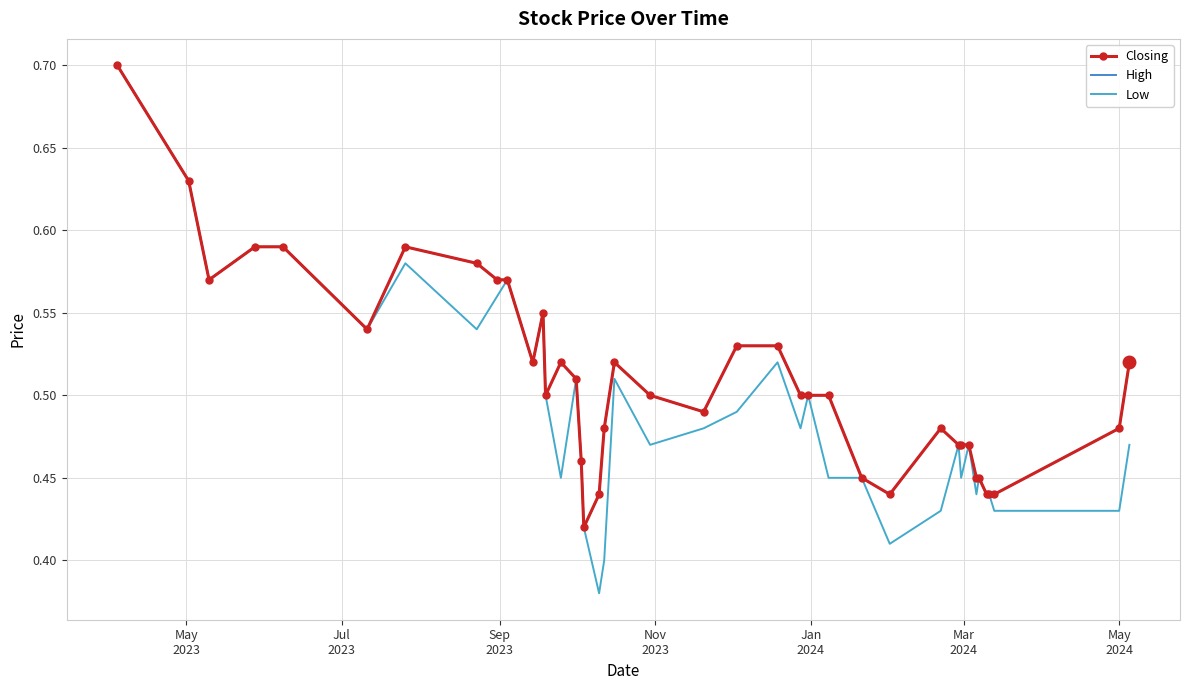

At which category does High reach its first local valley?

Sep
2023